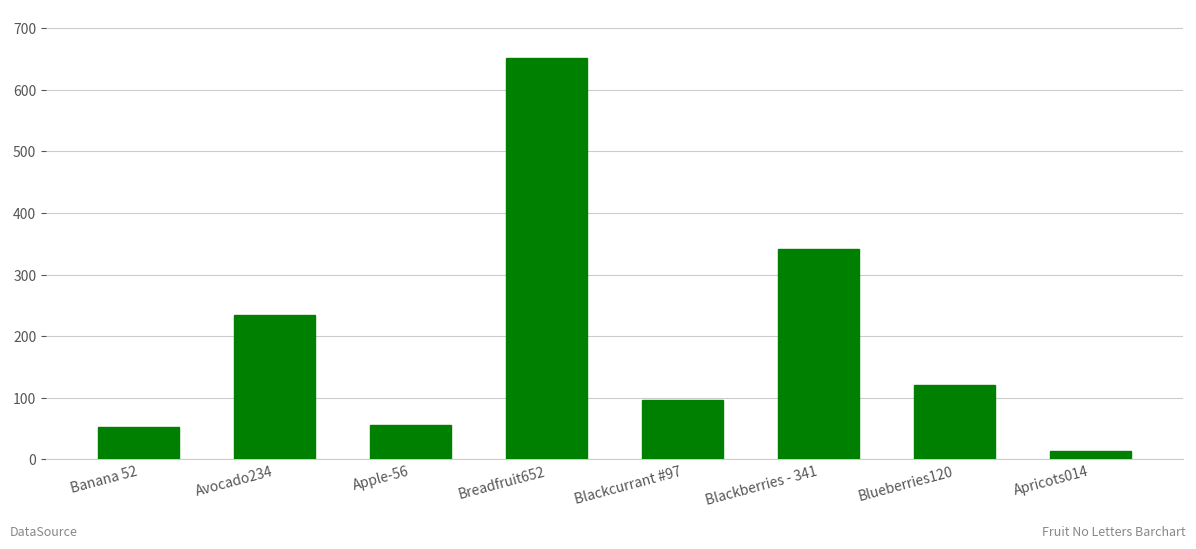

Count the number of categories in the chart.

8